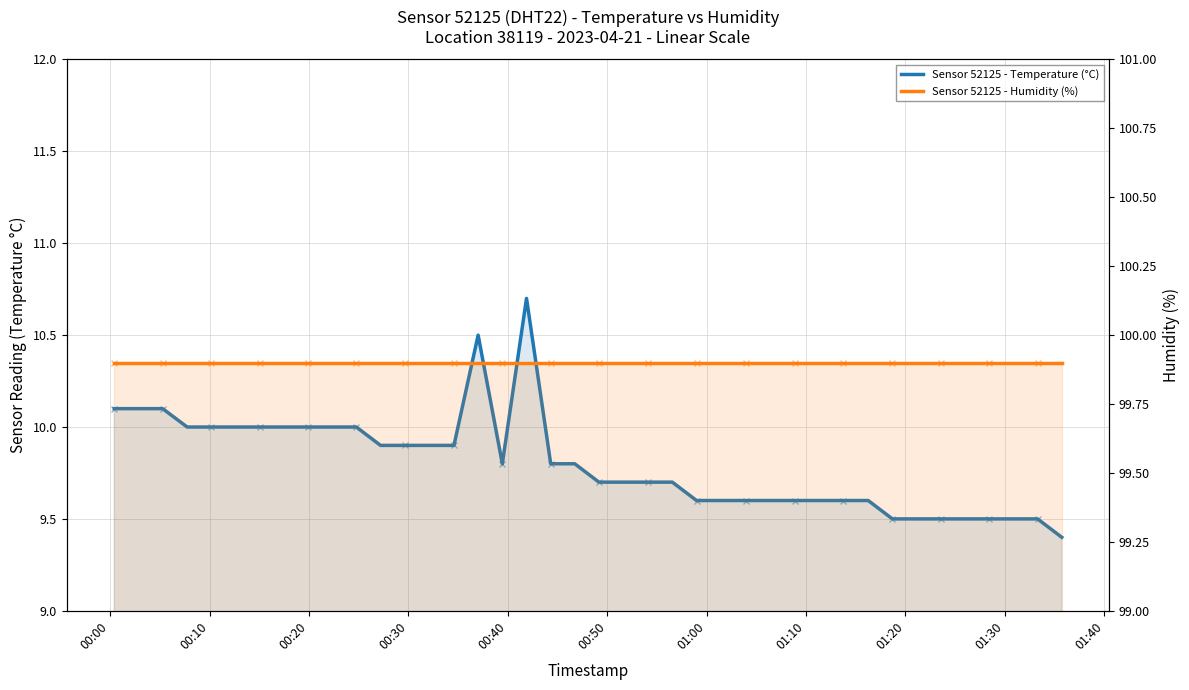

What is the difference between the second highest and minimum values in the Sensor 52125 - Temperature (°C) series?

1.1